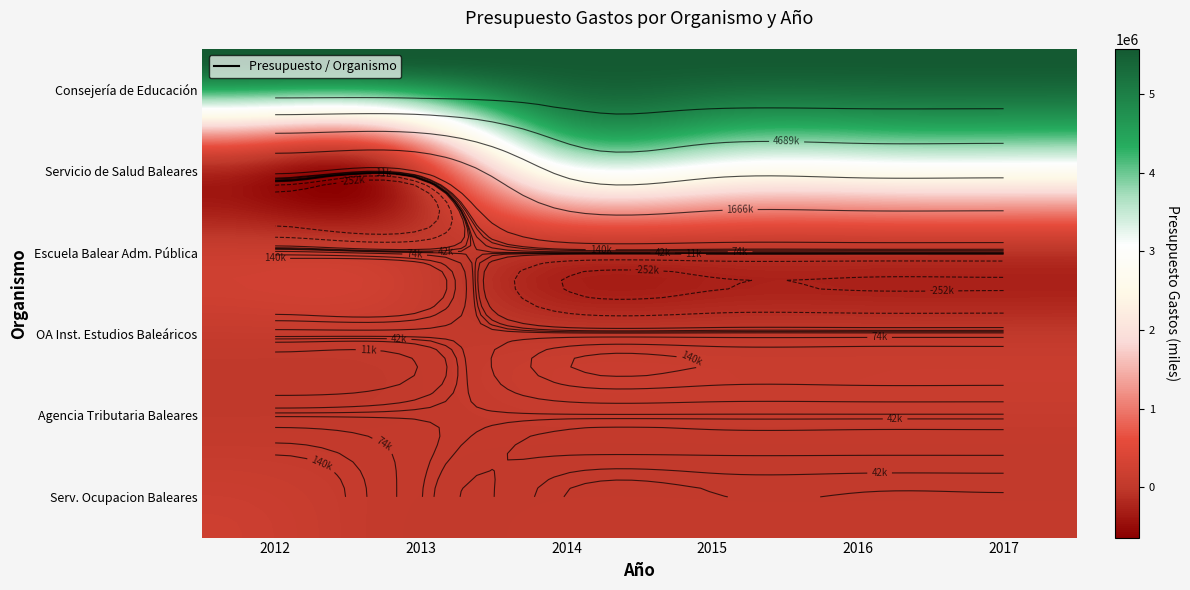

What is the spread (max minus min) of values at 2017?

5522718